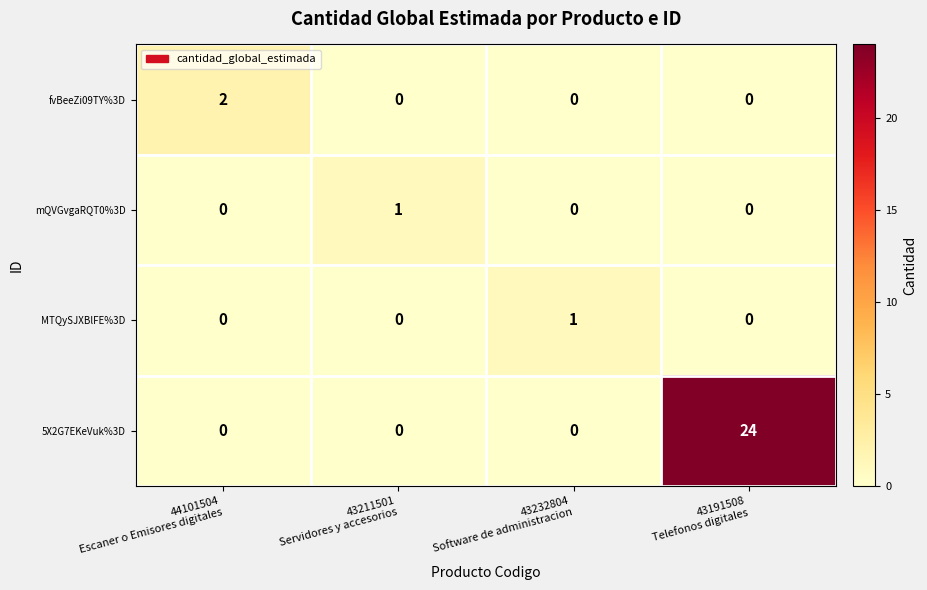

How many fvBeeZi09TY%3D values are between 0 and 2?

4